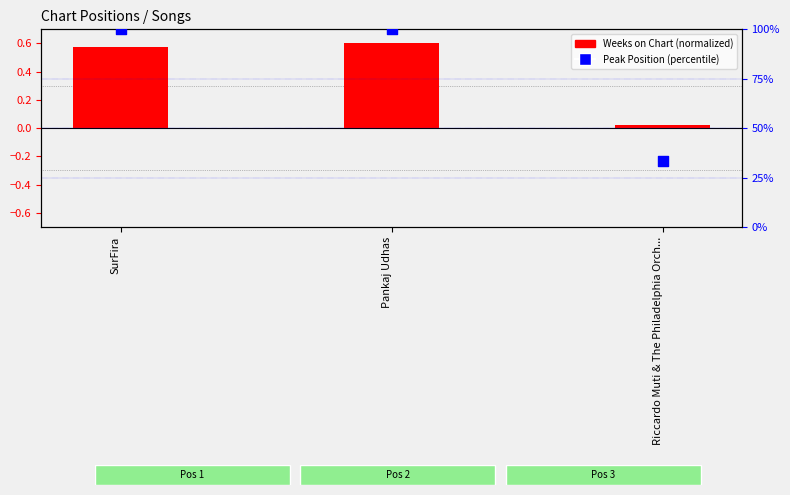

At which category is the sum across all series the highest?

Pankaj Udhas